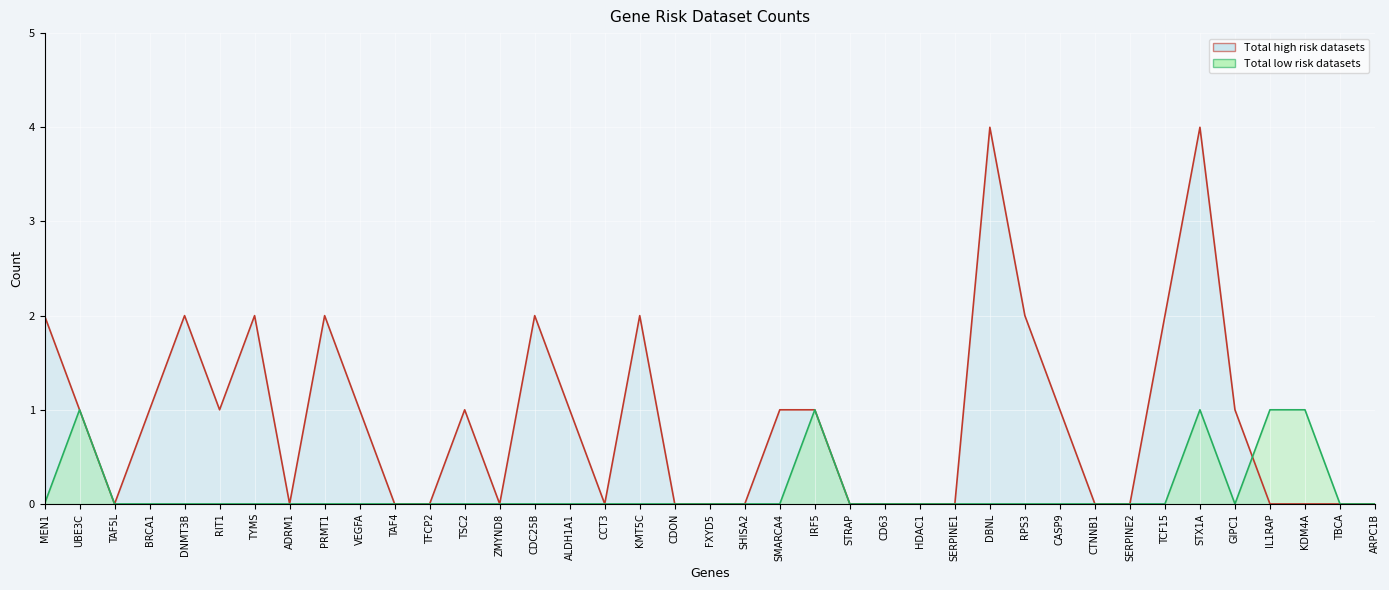

Which series has the largest total across all categories?

Total high risk datasets